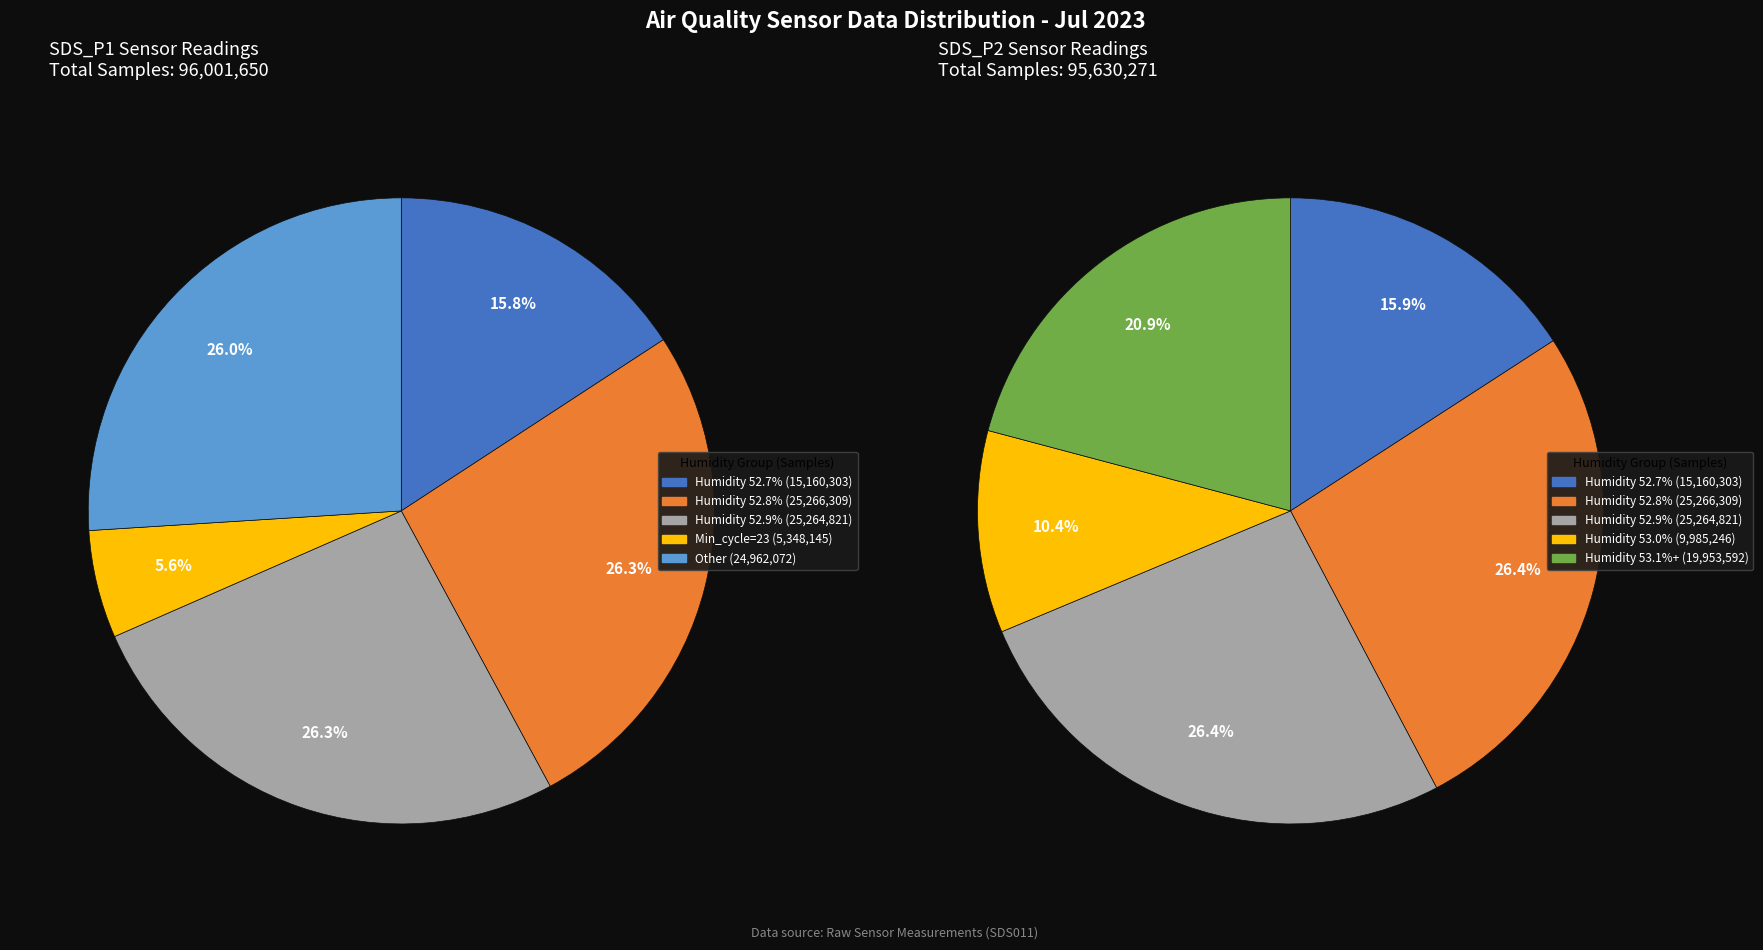

Between 1 and 3, which series saw the biggest shift?

SDS_P1